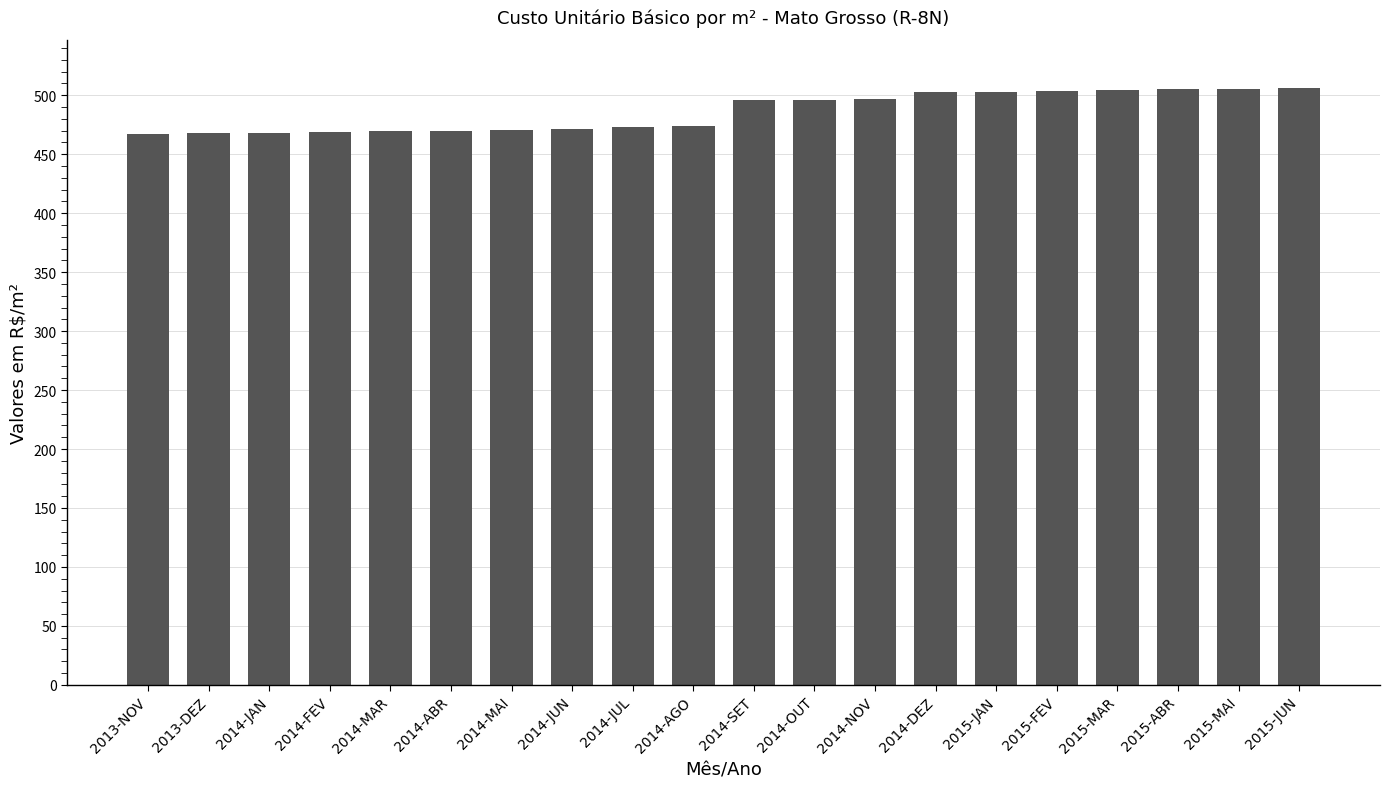

What is the value of the 5th bar from the left?

469.4